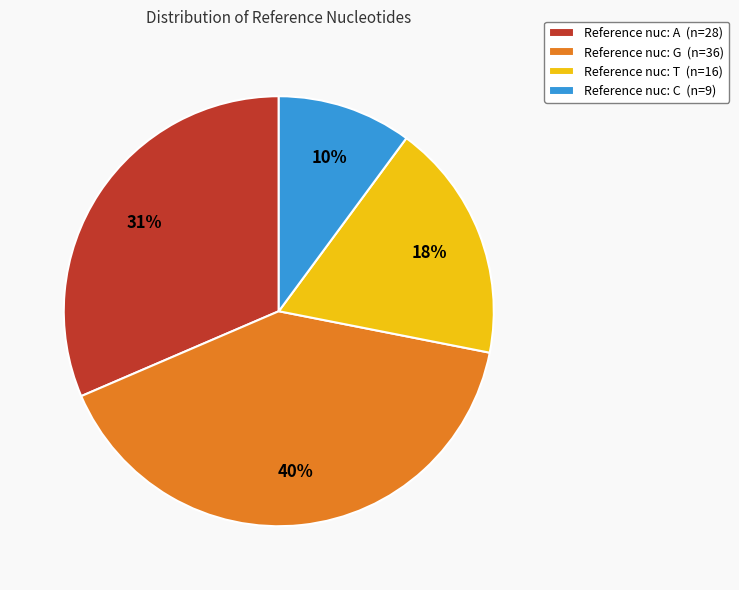

Which slice is the largest?

Reference nuc: G (n=36)